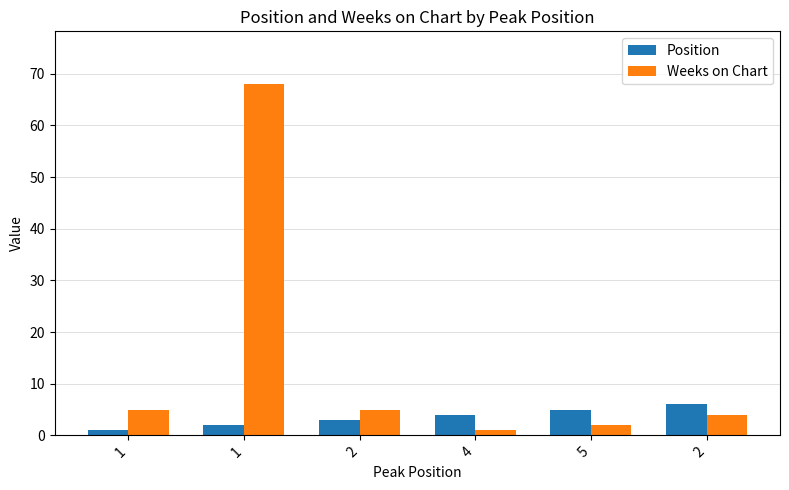

How many values in the Position series are below 4?

3